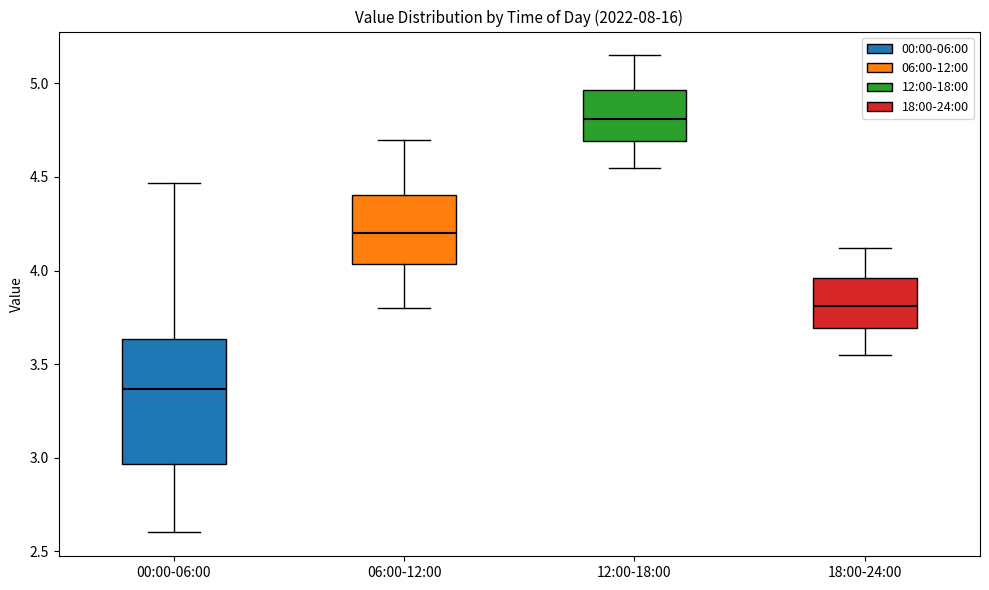

Reading left to right, transcribe this box plot: for each box, give where its median line is, the range the box spans, and where its two whiskers end, as read against the y-axis. The values are not printed on the chart, so give them approximately, as read against the axis.

00:00-06:00: median 3.35, box 2.95 to 3.65, whiskers 2.60 to 4.45
06:00-12:00: median 4.20, box 4.05 to 4.40, whiskers 3.80 to 4.70
12:00-18:00: median 4.80, box 4.70 to 4.95, whiskers 4.55 to 5.15
18:00-24:00: median 3.80, box 3.70 to 3.95, whiskers 3.55 to 4.10